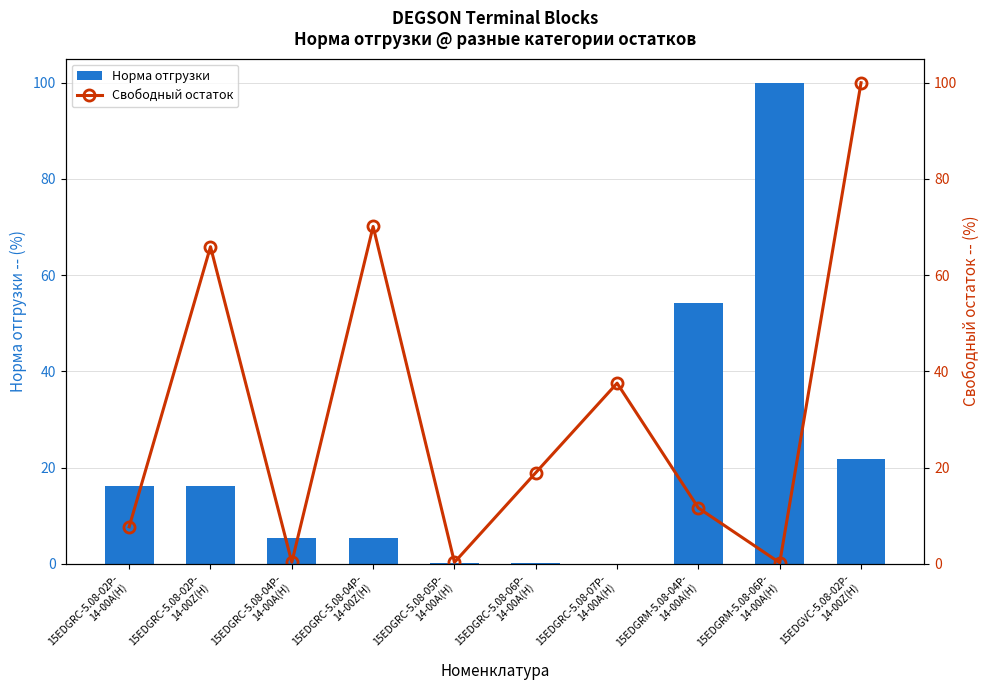

Reading left to right, extract all data points from this chart.

Норма отгрузки: 16.3	16.3	5.4	5.4	0.1	0.1	0.0	54.2	100.0	21.7
Свободный остаток: 7.7	65.9	0.3	70.1	0.3	18.9	37.5	11.6	0.2	100.0